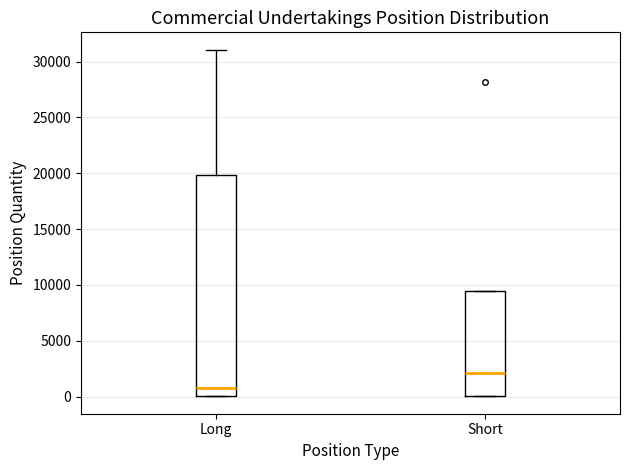

Reading left to right, read every box against the y-axis: the position of its median line, the range the box covers, and the ends of its whiskers. The values are not printed on the chart, so give them approximately, as read against the axis.

Long: median 1000, box 0 to 20000, whiskers 0 to 31000
Short: median 2000, box 0 to 9500, whiskers 0 to 9500